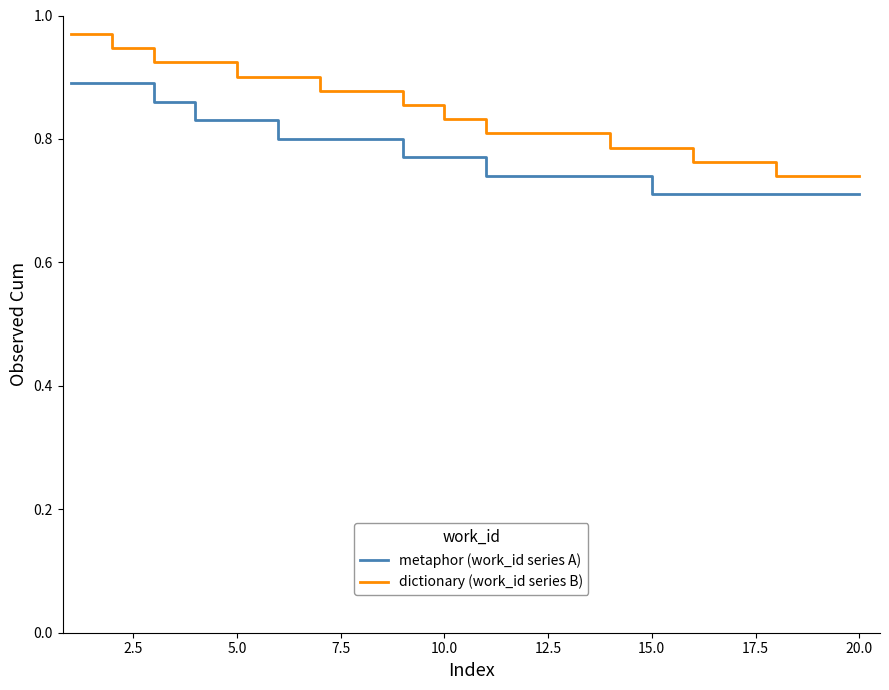

List the series in order of their peak value, highest first.

dictionary (work_id series B), metaphor (work_id series A)